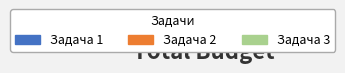

To the nearest percent, what is the average slice percentage?

33%